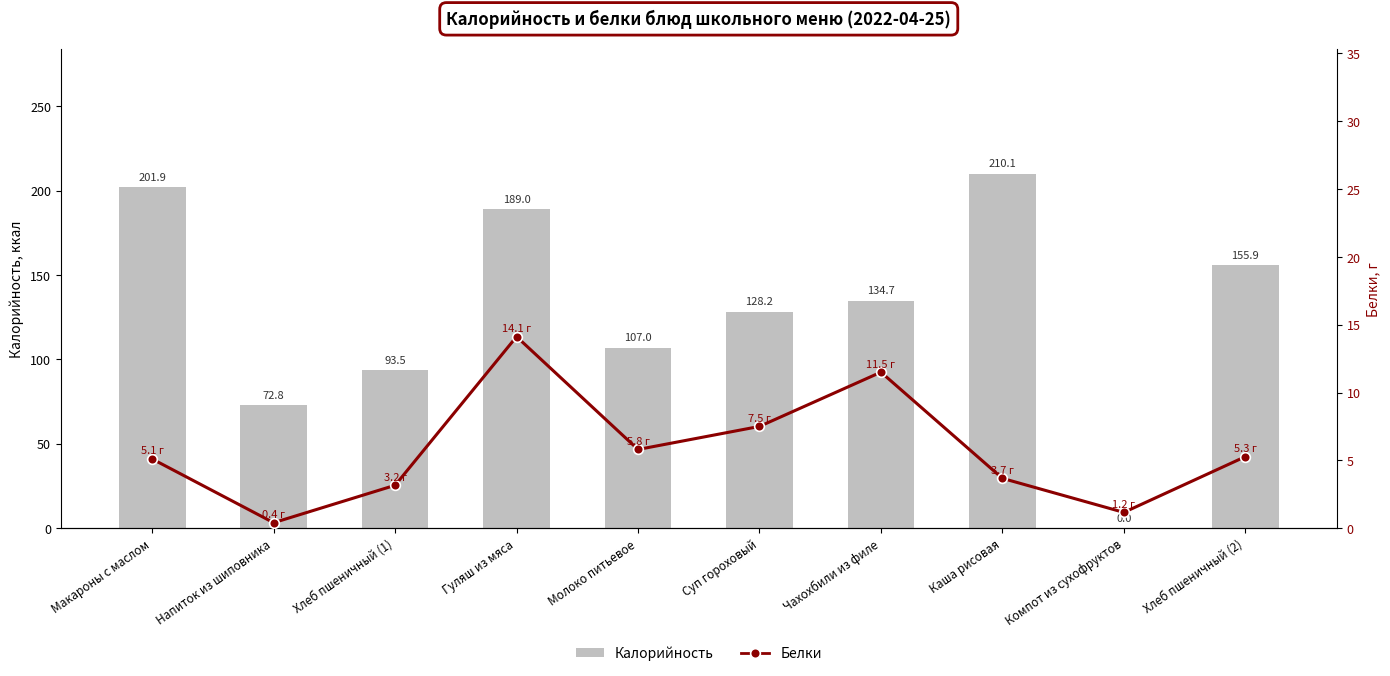

The Калорийность series shows 72.8 at Напиток из шиповника. True or false?

True